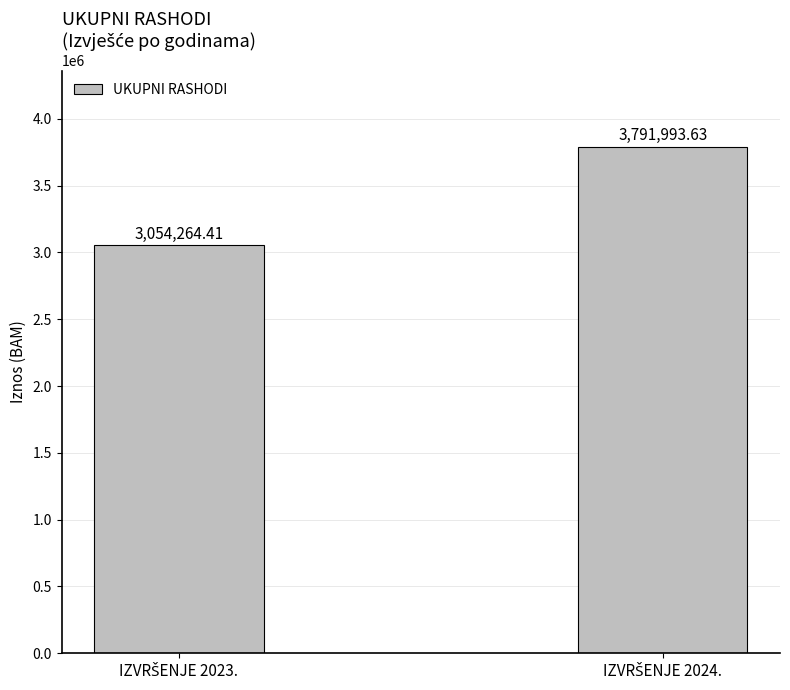

What is the average value?

3423129.0